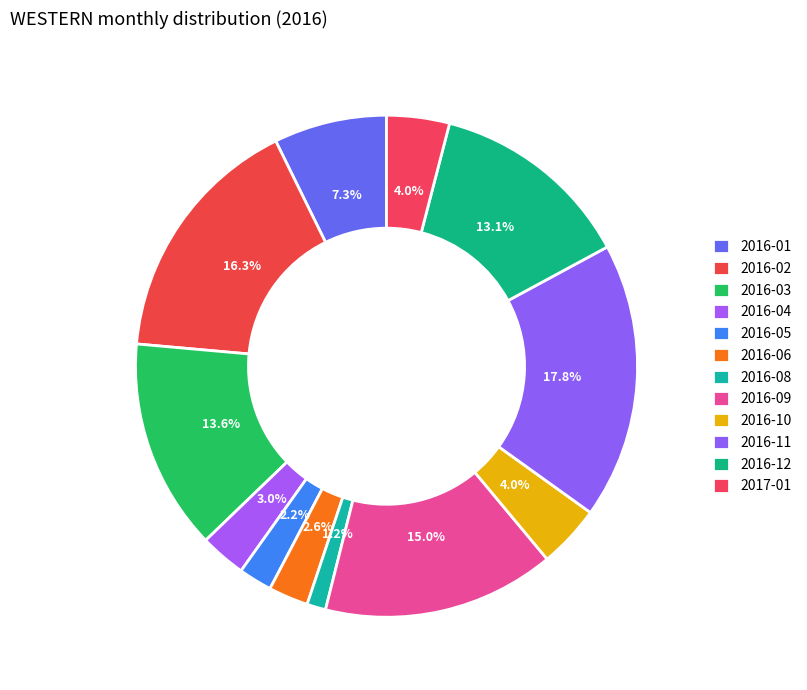

To the nearest percent, what percentage of the pie is 2016-05?

2%